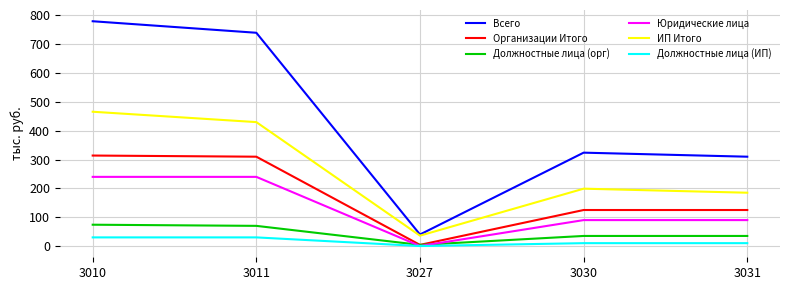

What is the difference between the Должностные лица (орг) values at 3010 and 3031?

39